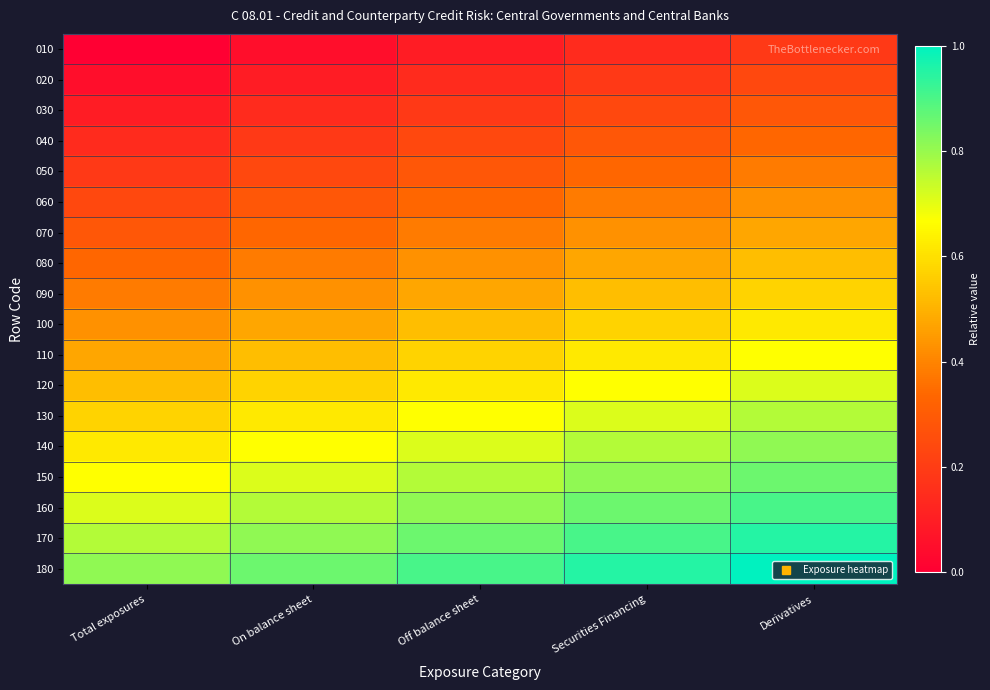

How many distinct data groups are displayed?

18